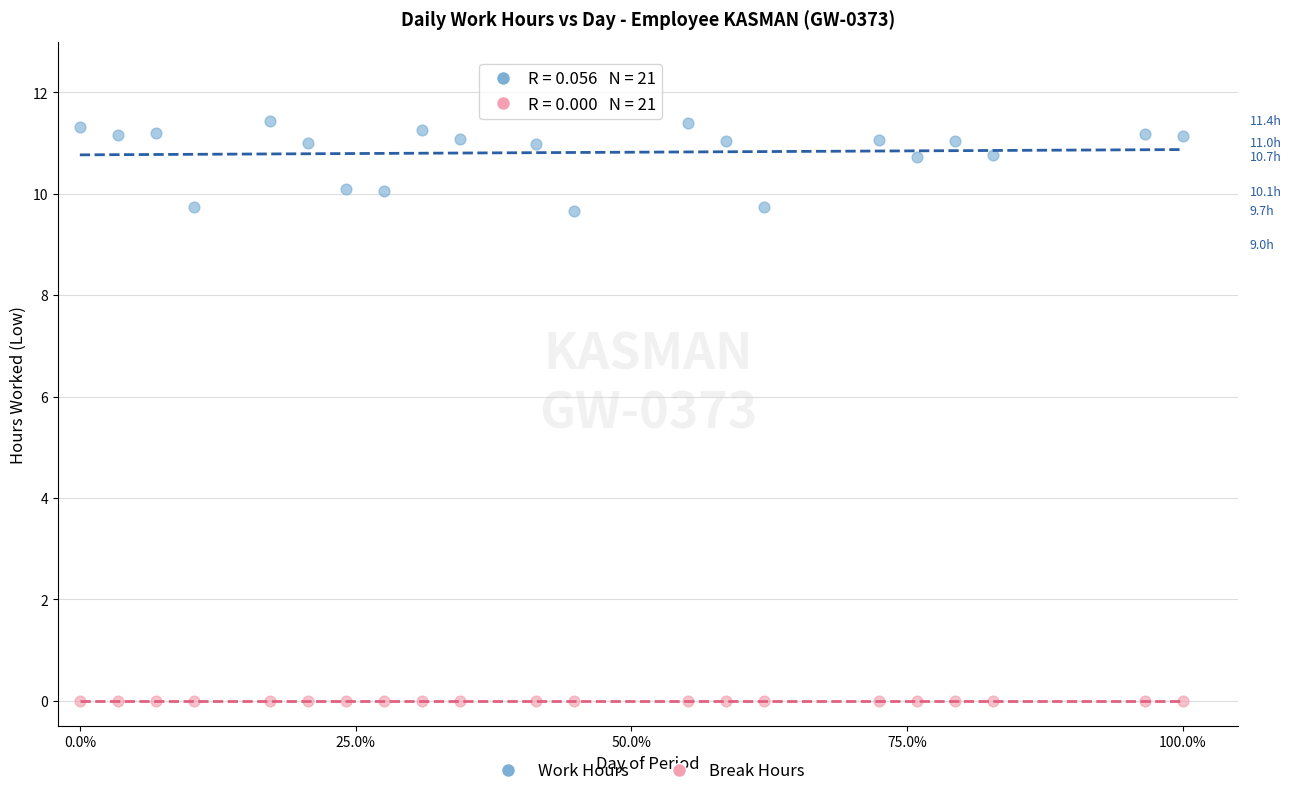

How many data points are displayed?

42